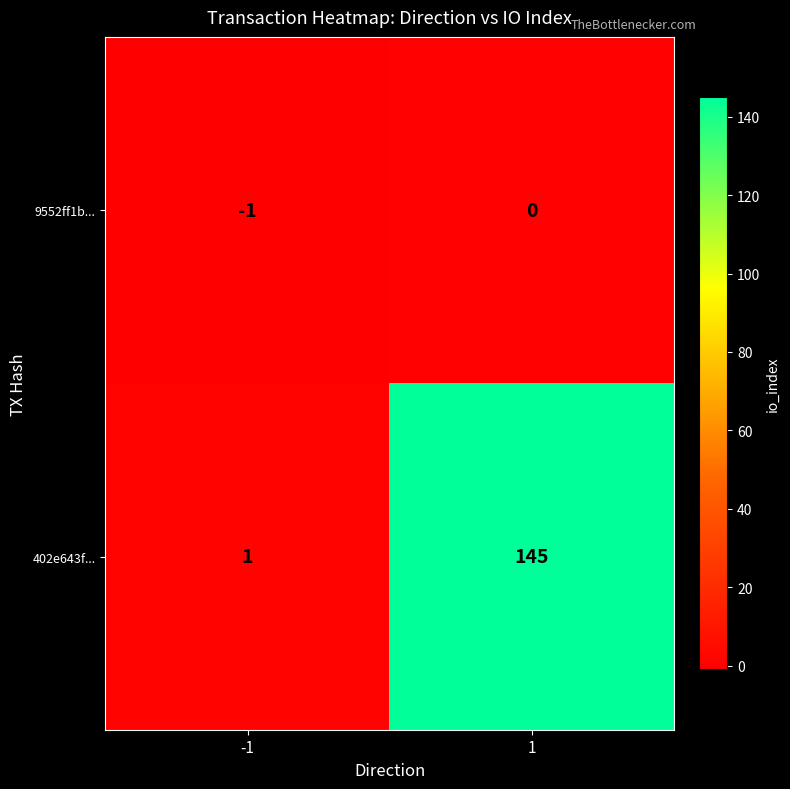

Reading left to right, extract all data points from this chart.

9552ff1b...: -1=-1	1=0
402e643f...: -1=1	1=145